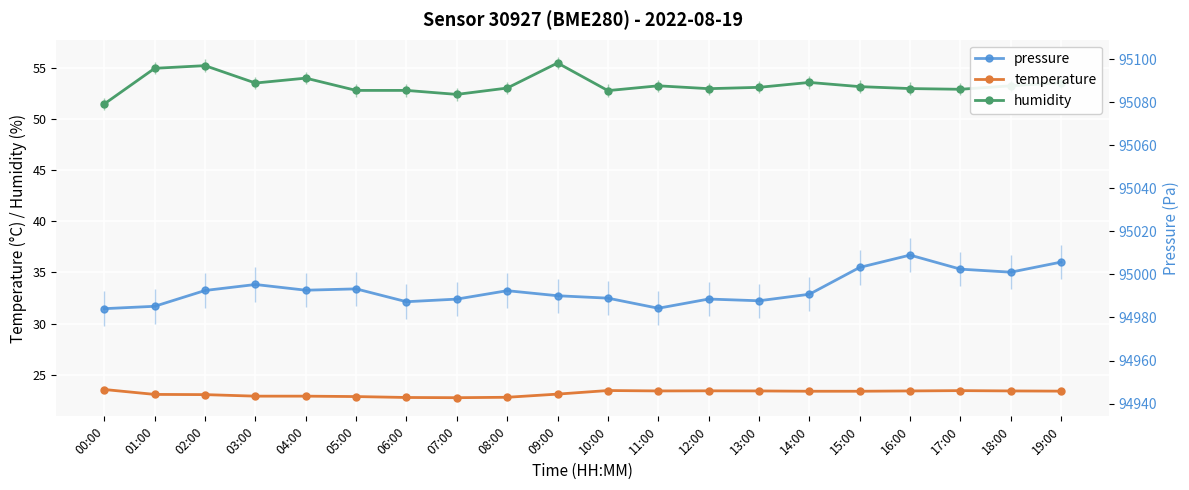

Where is the first local maximum for pressure?

03:00